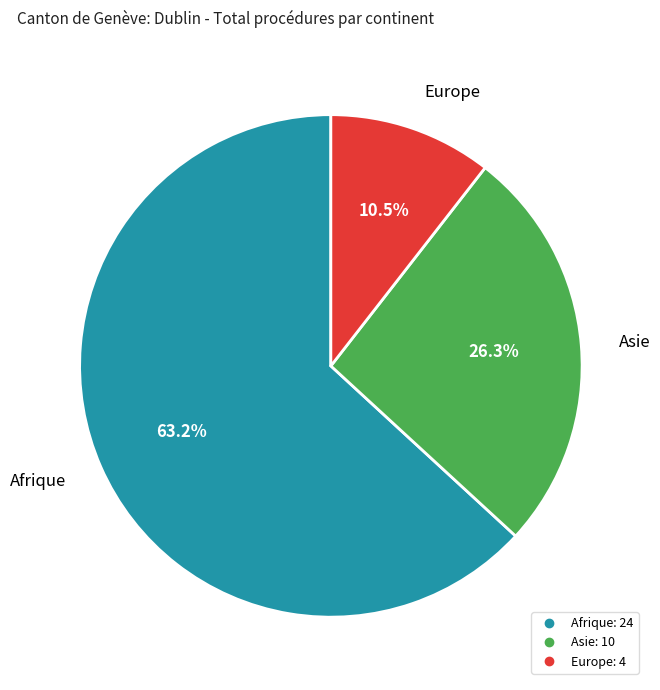

Does any single category account for the majority?

Yes